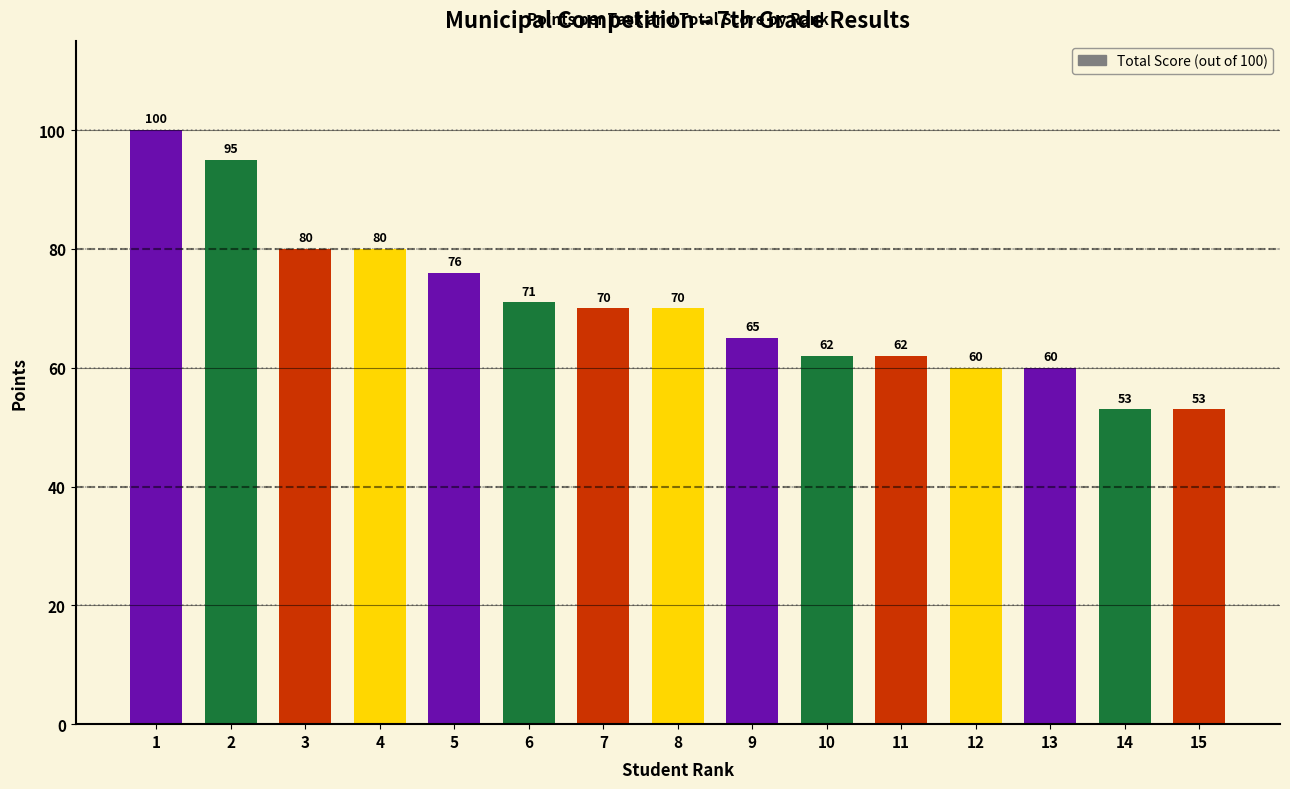

What is the difference between the values at 11 and 5?

14